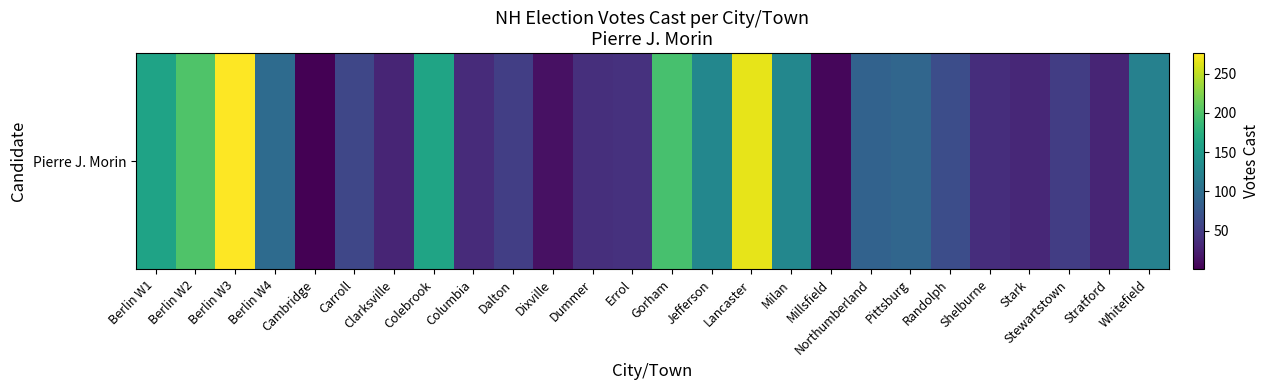

List the labels in order of value, smallest first.

Cambridge, Millsfield, Dixville, Clarksville, Stratford, Stark, Columbia, Shelburne, Dummer, Errol, Stewartstown, Dalton, Carroll, Randolph, Northumberland, Pittsburg, Berlin W4, Whitefield, Jefferson, Milan, Berlin W1, Colebrook, Gorham, Berlin W2, Lancaster, Berlin W3